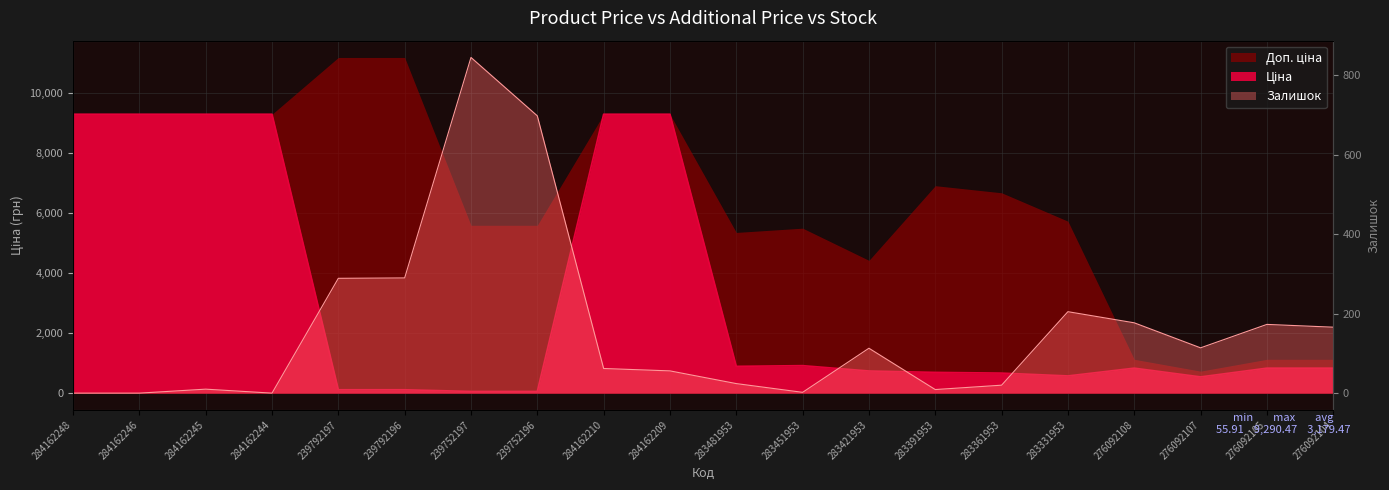

The Ціна series shows 831.5 at 276092104. True or false?

True